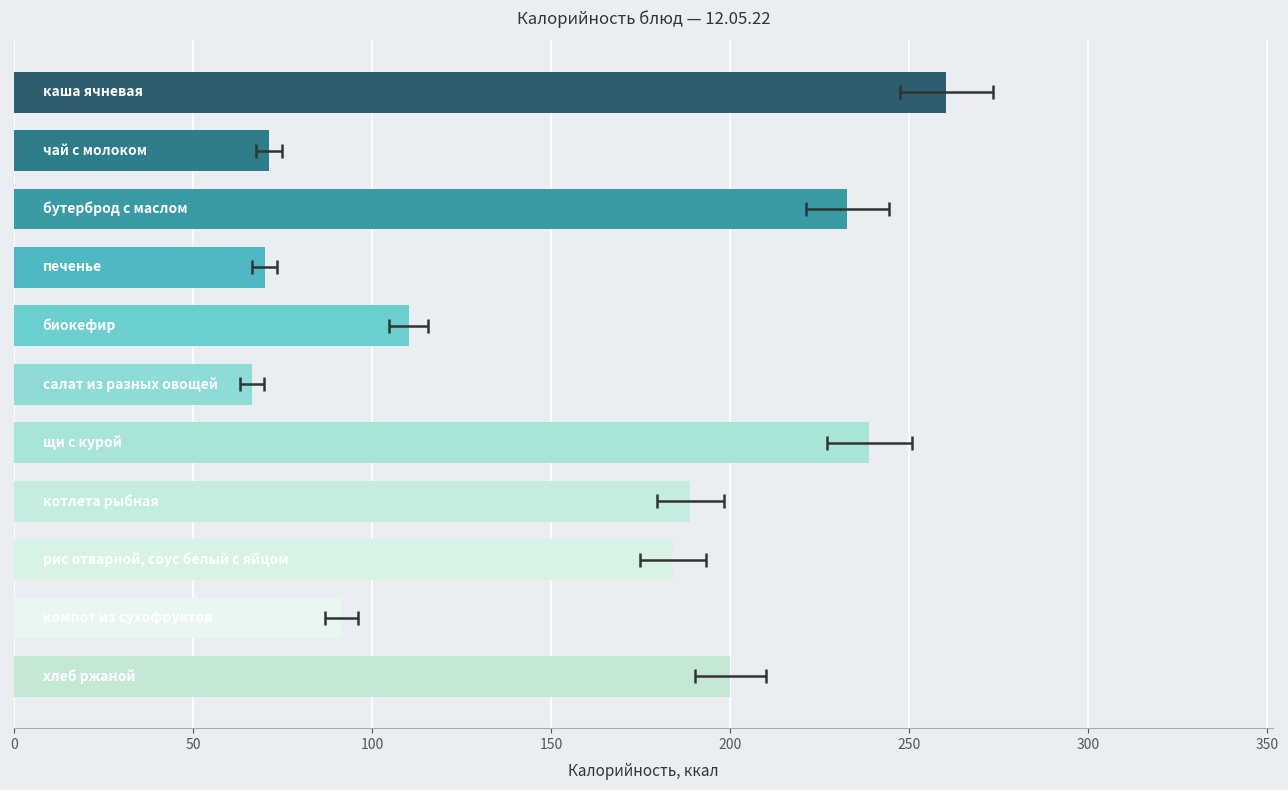

Reading left to right, list all the values displayed in this chart.

260.4	71.3	232.7	70.1	110.2	66.5	238.9	188.9	184.0	91.4	200.1